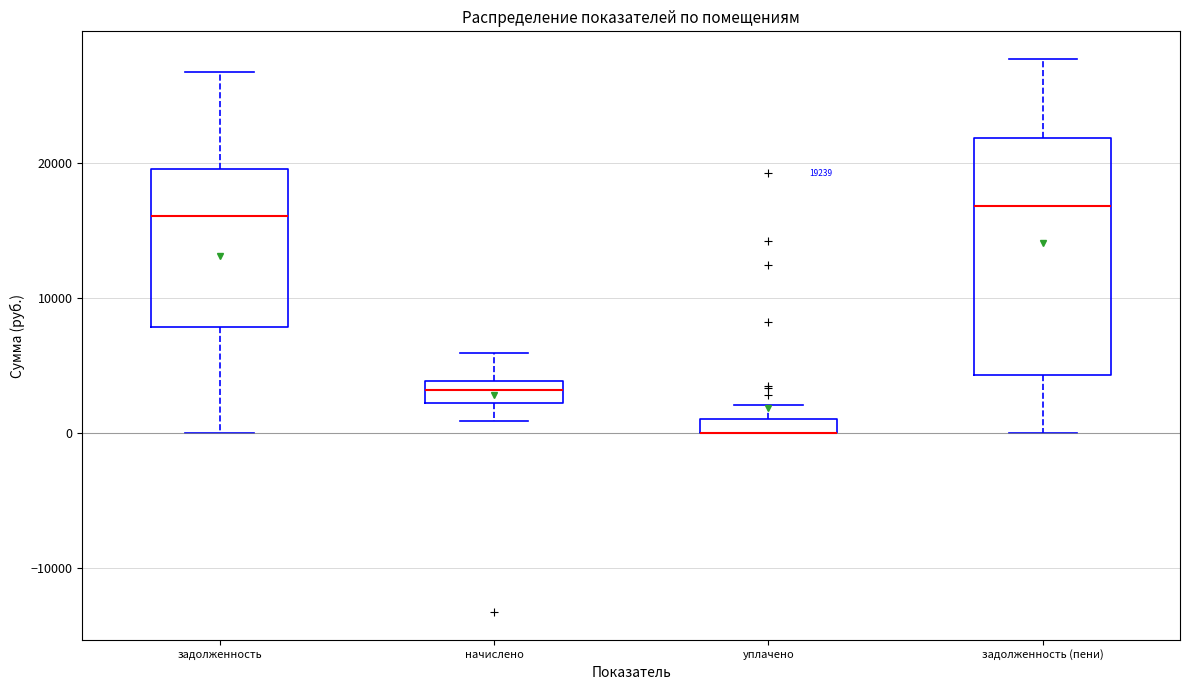

Which box is the tallest, from its lower edge to its upper edge?

задолженность (пени)